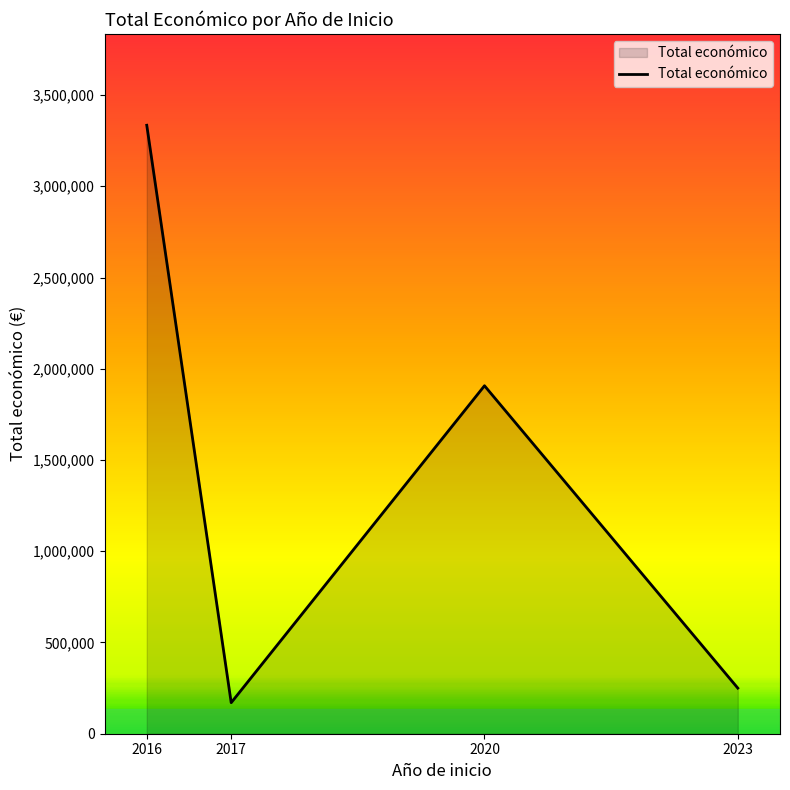

How many lines are shown in the chart?

1